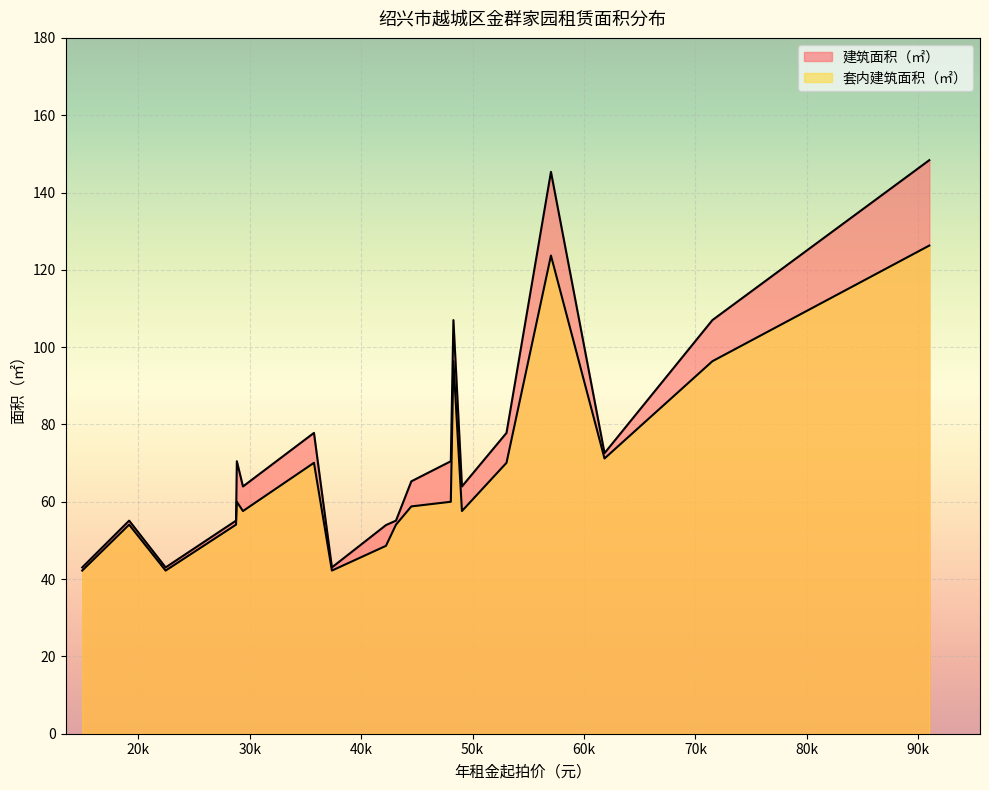

Reading right to left, what are all the values shown in this chart?

建筑面积（㎡）: 42226=54.0	35766=77.8	53042=77.8	48278=107.0	71519=107.0	29396=64.0	49045=64.0	30007=65.3	44502=65.3	57031=145.3	90980=148.4	28845=70.5	48046=70.5	14971=43.0	22456=43.0	37376=43.0	19182=55.1	28773=55.1	43126=55.1	61838=72.6
套内建筑面积（㎡）: 42226=48.6	35766=70.1	53042=70.1	48278=96.4	71519=96.4	29396=57.6	49045=57.6	30007=58.8	44502=58.8	57031=123.7	90980=126.3	28845=60.0	48046=60.0	14971=42.2	22456=42.2	37376=42.2	19182=54.1	28773=54.1	43126=54.1	61838=71.2